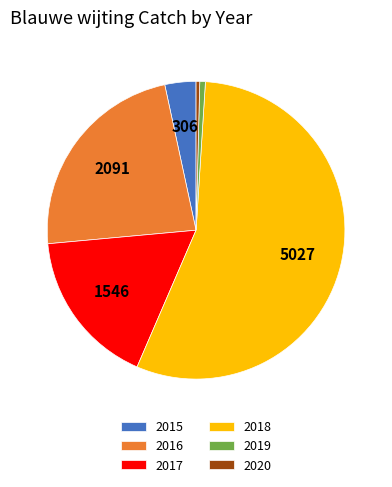

Is the sum of 2016 and 2020 greater than half?

No